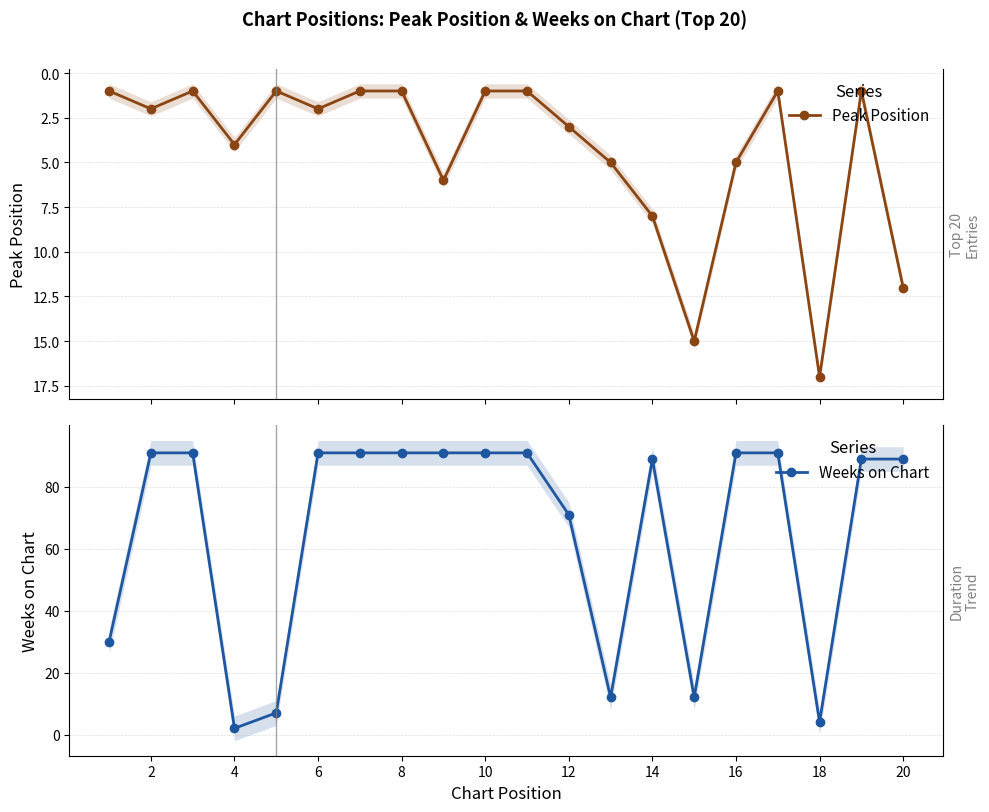

The Peak Position series shows 1 at 2. True or false?

False